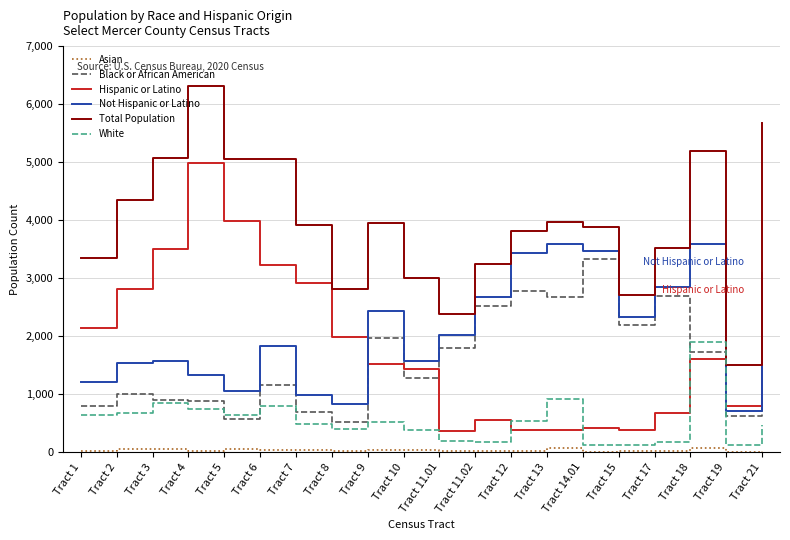

What is the smallest value displayed?

3